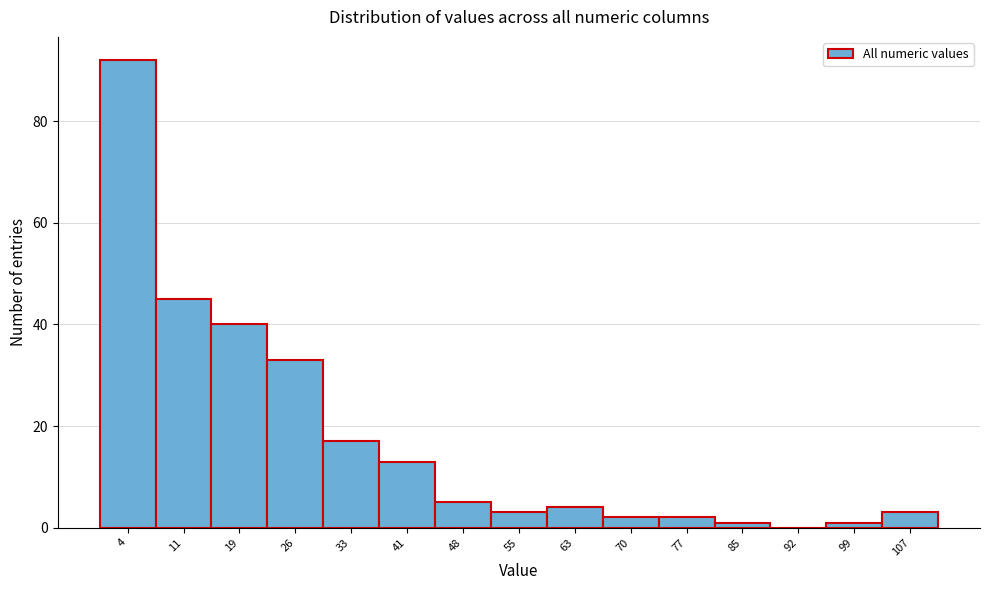

How tall is the bar that spans 103 to 110 on the x-axis? Neither the bar edges nor the heights are printed on the chart, so give them approximately, as read against the axes.

4